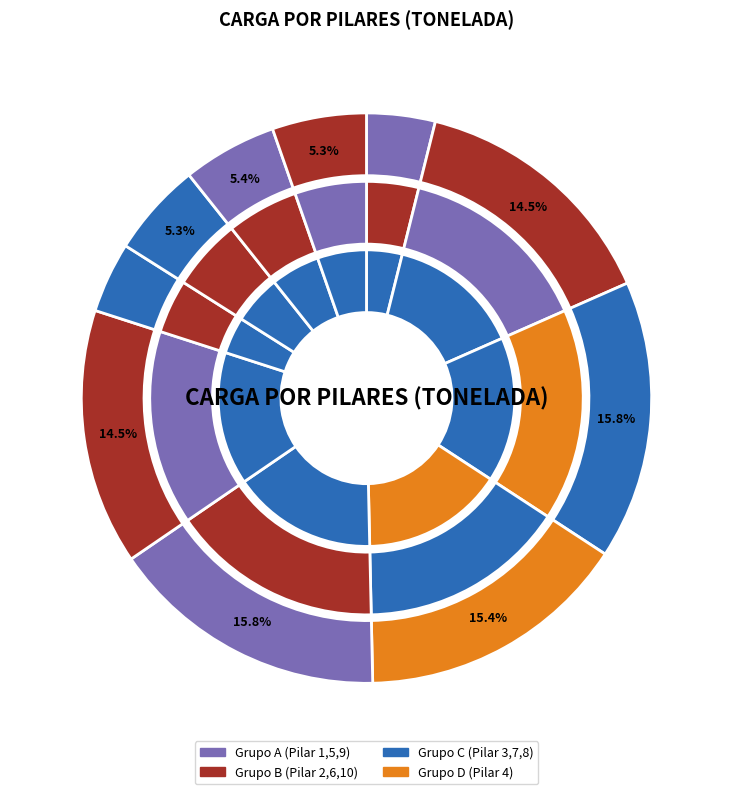

What is the smallest slice in the pie chart?

Pilar 1